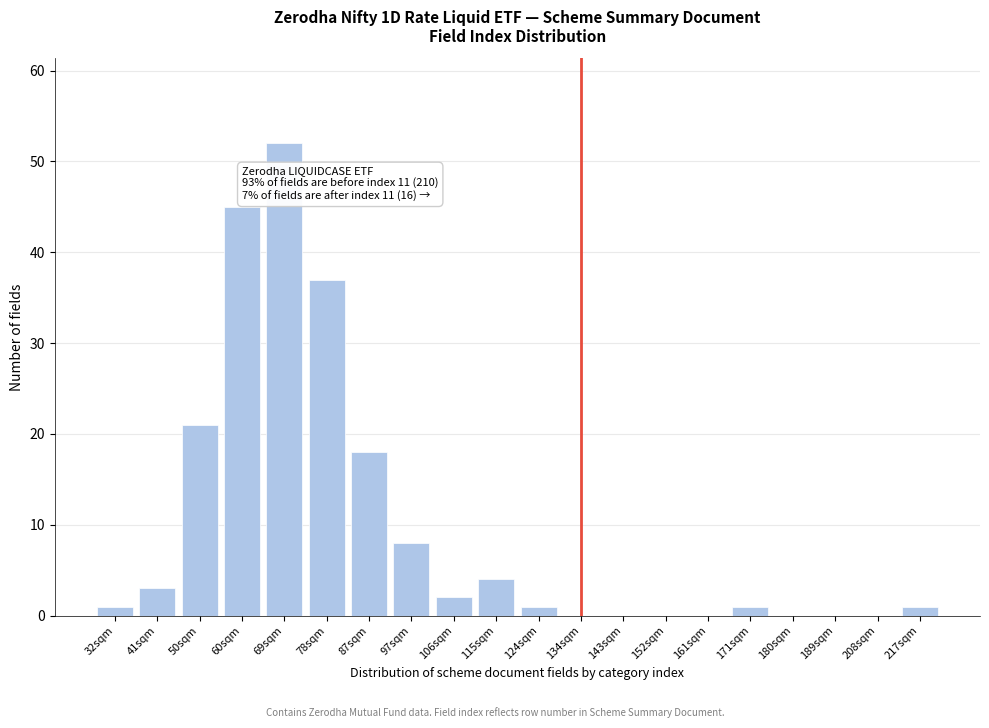

Reading left to right, what are all the values shown in this chart?

32sqm=1	41sqm=3	50sqm=21	60sqm=45	69sqm=52	78sqm=37	87sqm=18	97sqm=8	106sqm=2	115sqm=4	124sqm=1	134sqm=0	143sqm=0	152sqm=0	161sqm=0	171sqm=1	180sqm=0	189sqm=0	208sqm=0	217sqm=1